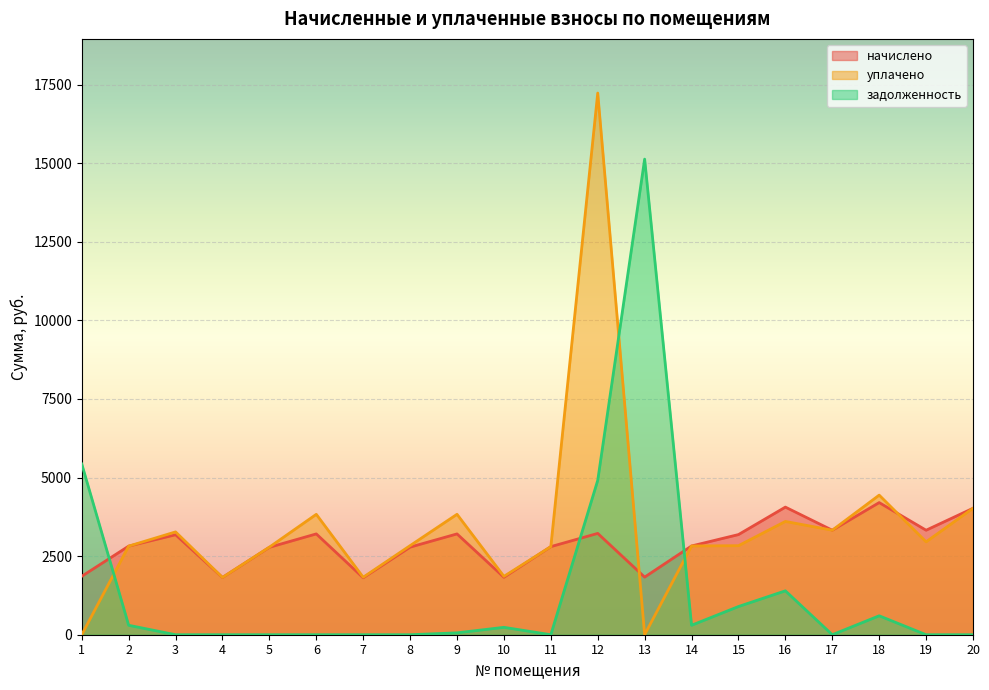

Is it true that задолженность equals 897.0 at 15?

True